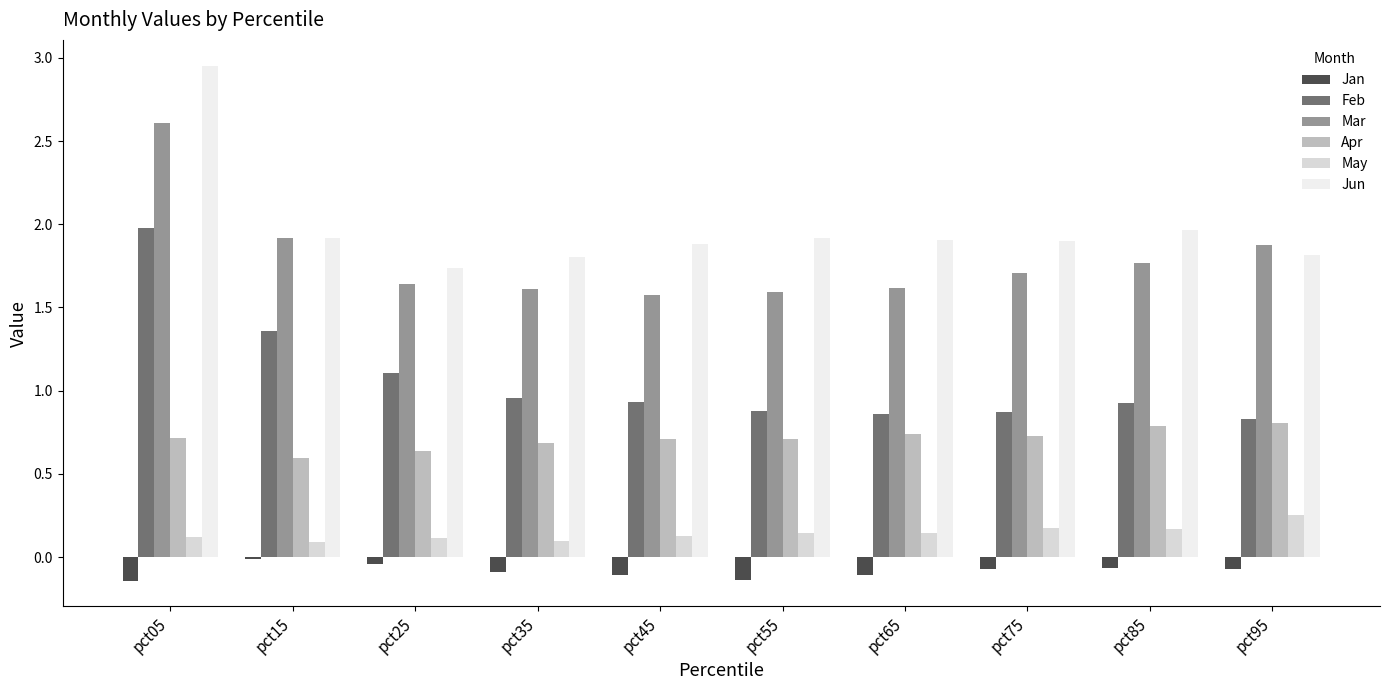

How many series are shown in this chart?

6